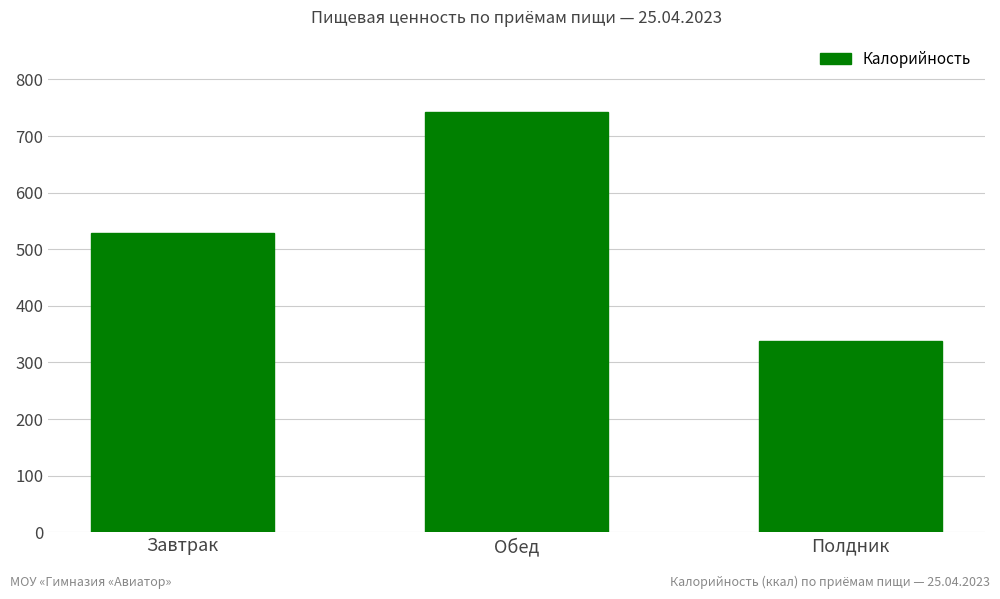

What is the change in value from Завтрак to Полдник?

-191.7